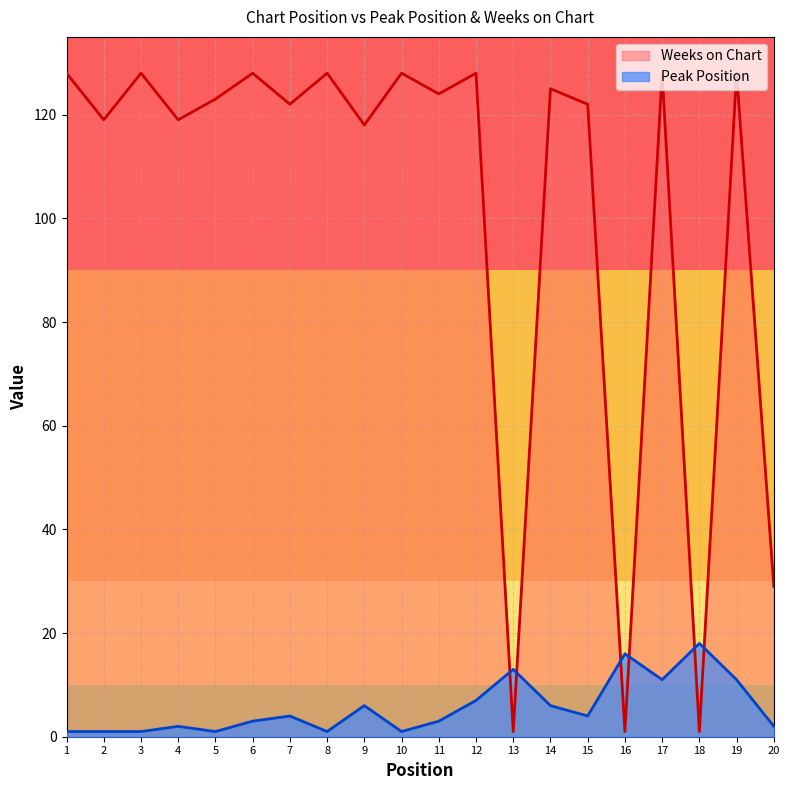

List the series in order of their overall mean, highest first.

Weeks on Chart, Peak Position